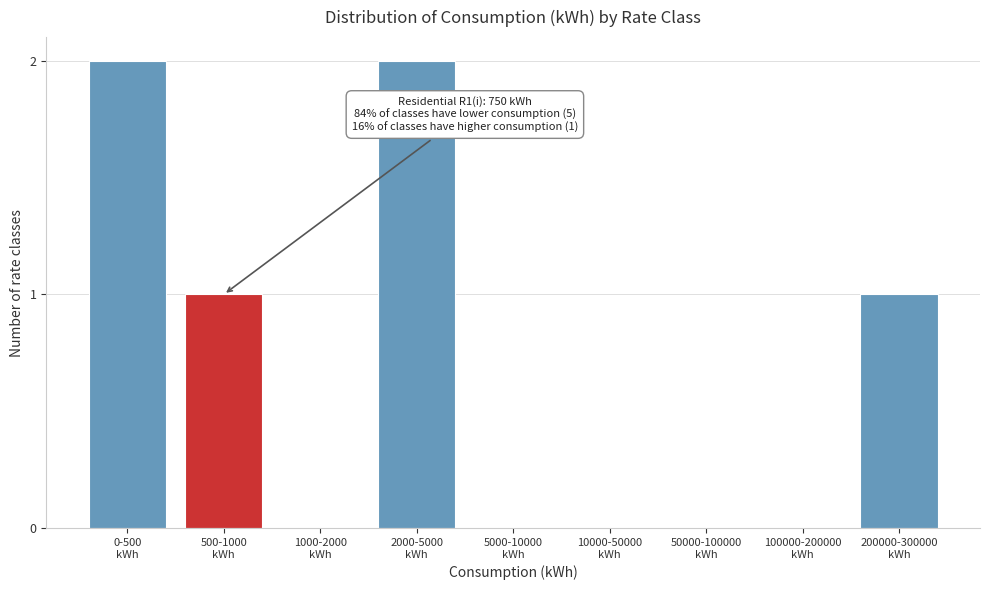

How many series are shown in this chart?

1